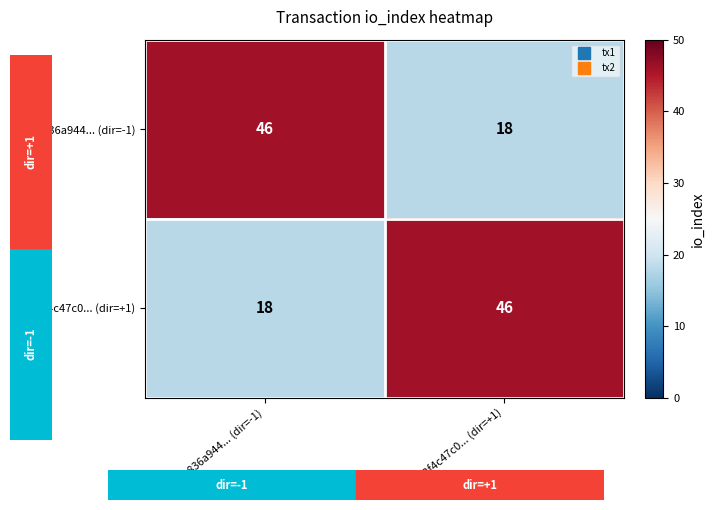

Reading right to left, extract all data points from this chart.

e836a944... (dir=-1): 18	46
2f4c47c0... (dir=+1): 46	18